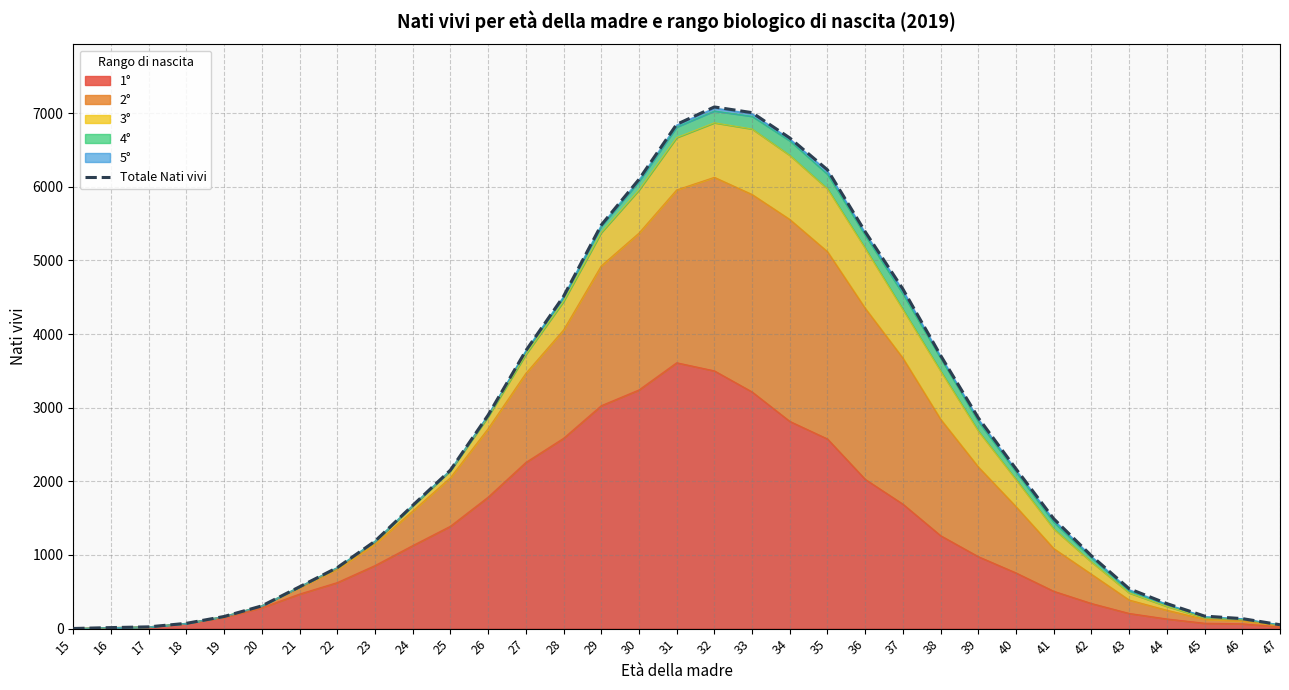

What is the change in value from 34 to 36?

-1273